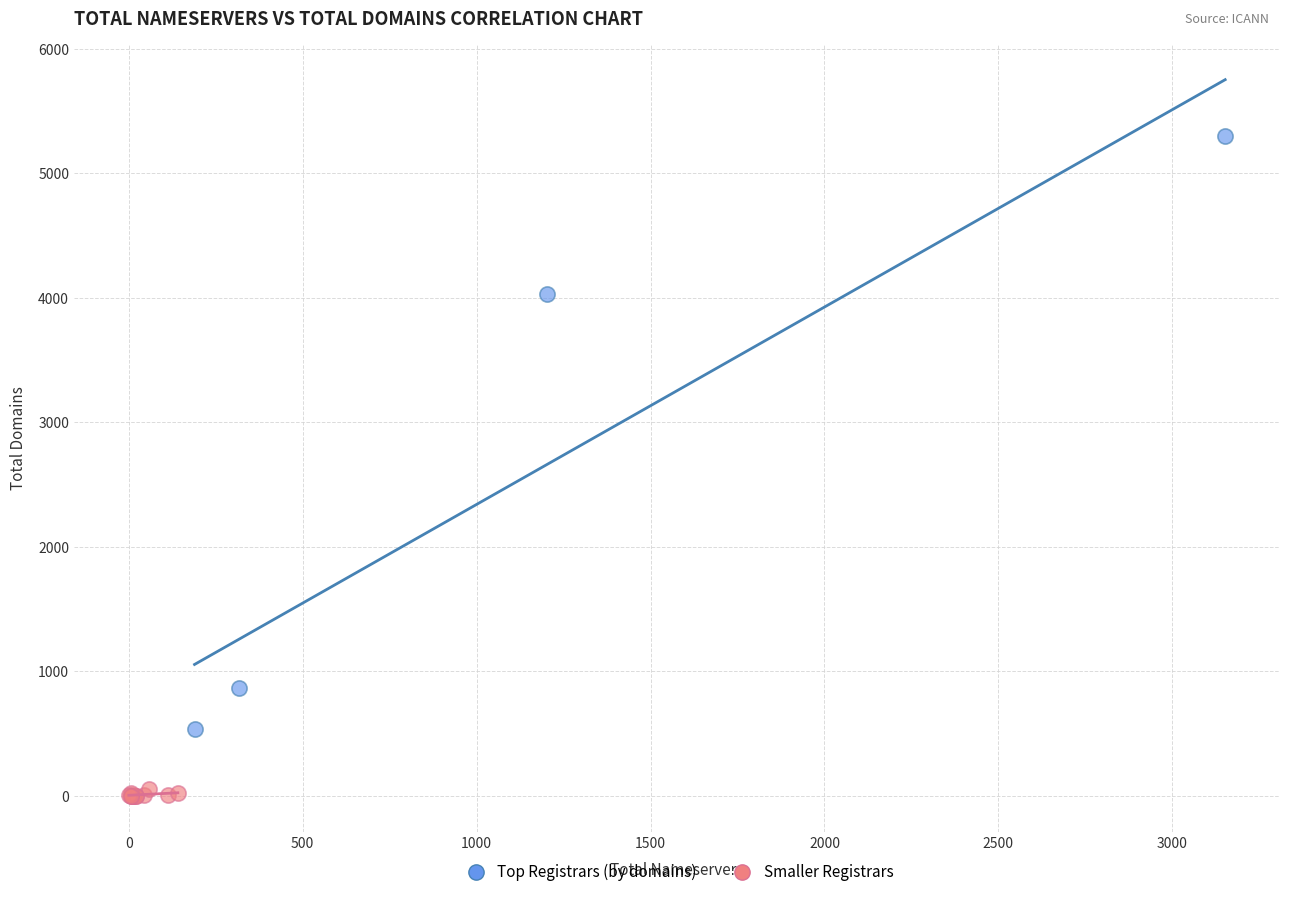

Which series reaches the maximum Y coordinate?

Top Registrars (by domains)